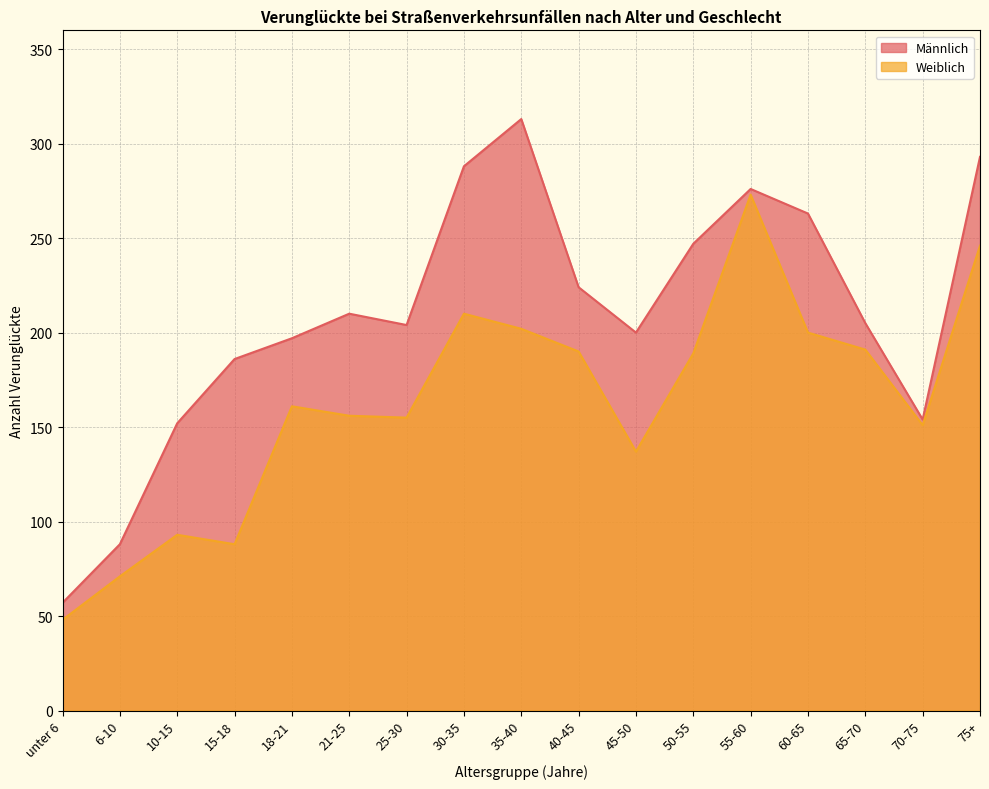

Which series has the widest spread of values?

Männlich